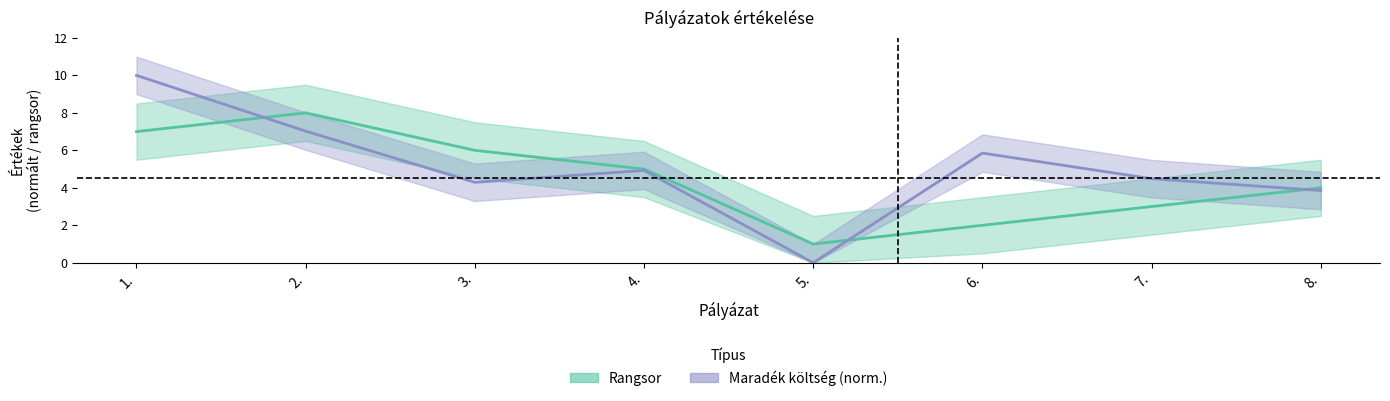

Which series has the widest spread of values?

Maradék költség (norm.)